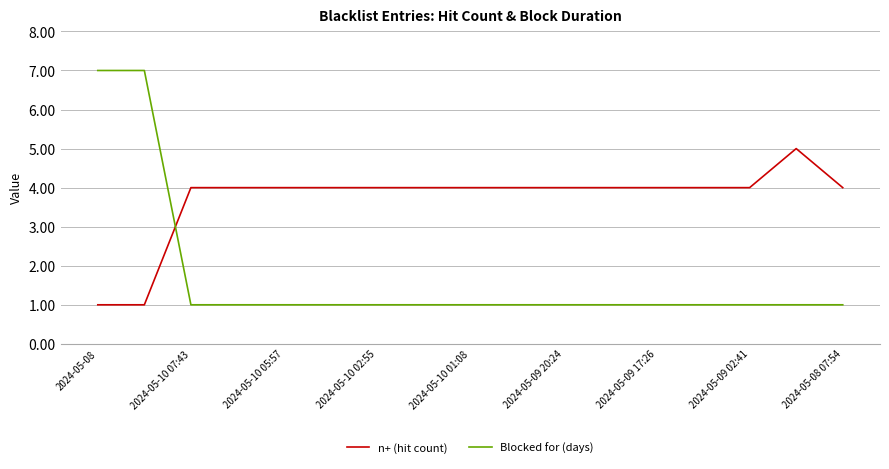

How many times do Blocked for (days) and n+ (hit count) cross each other?

1